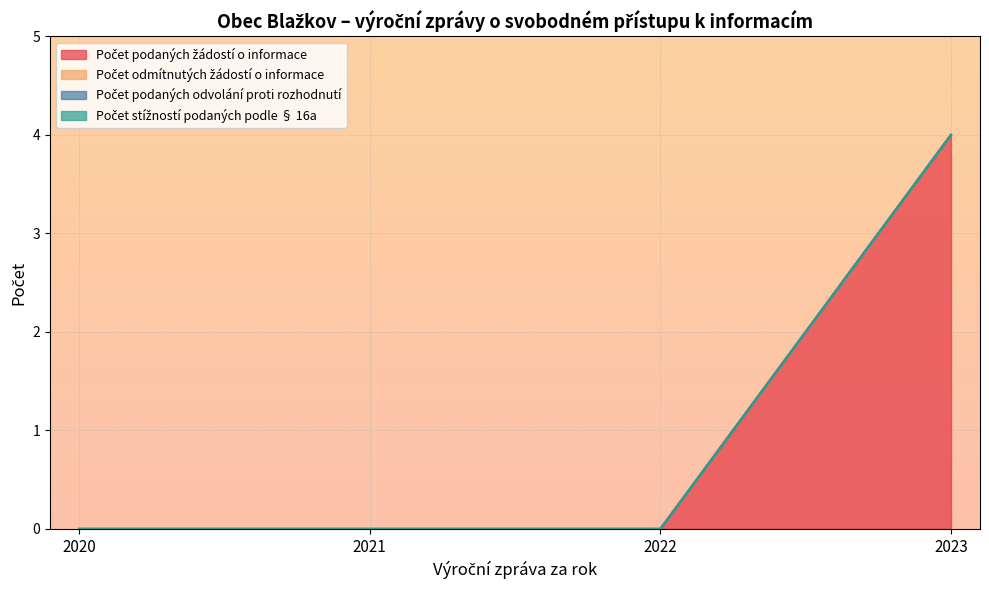

True or false: Počet podaných odvolání proti rozhodnutí has more than 1 interior local peaks.

False